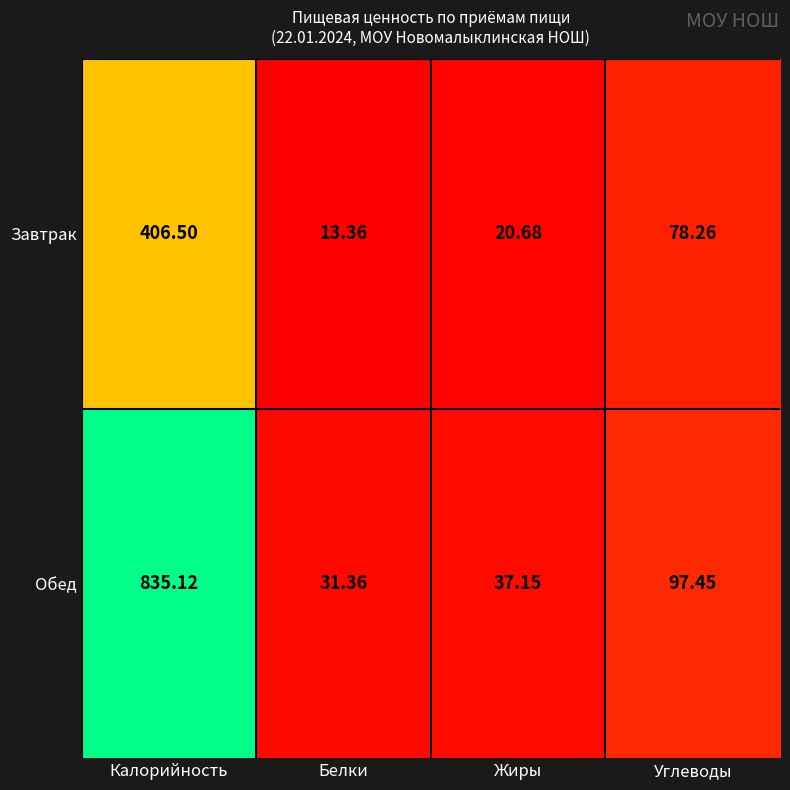

At which category is the sum across all series the highest?

Калорийность